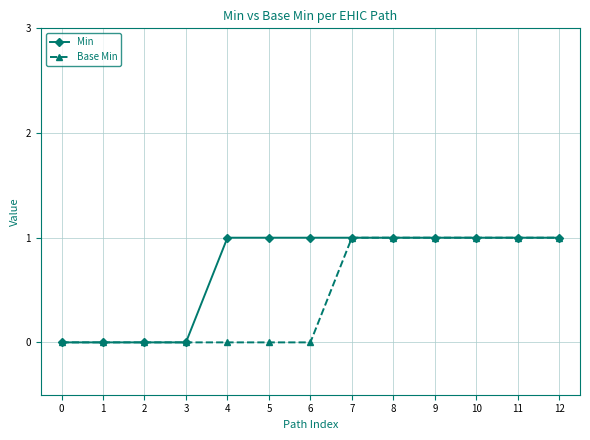

The Min series shows 1 at 11. True or false?

True